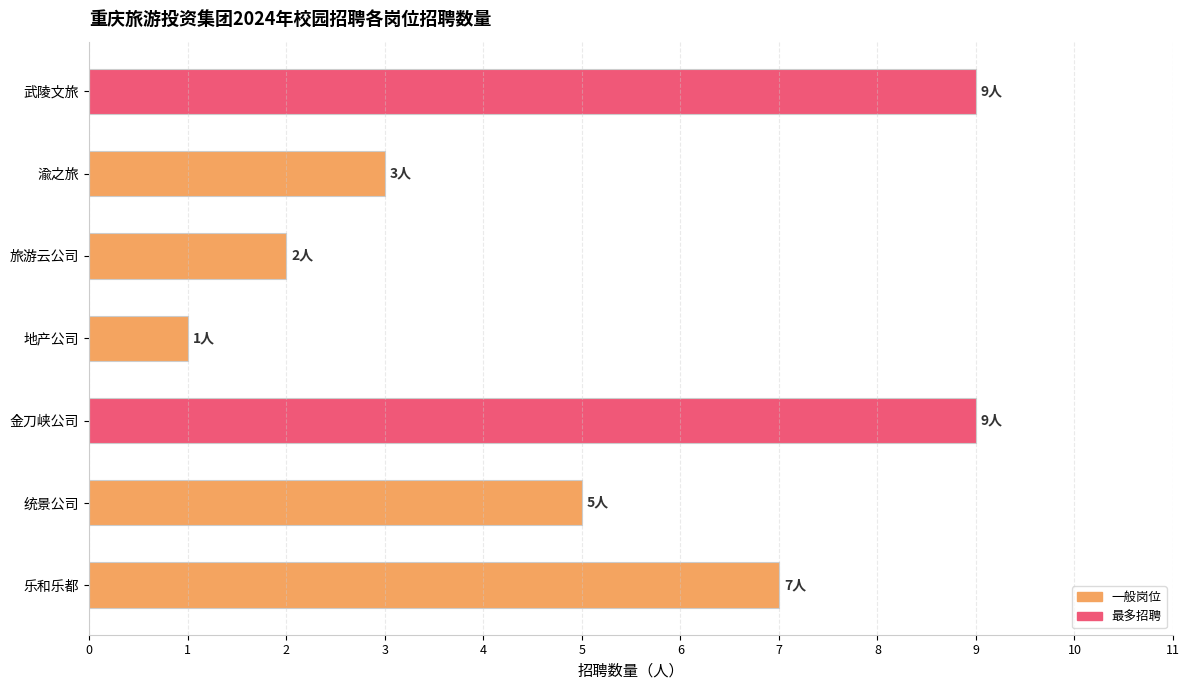

What is the average value?

5